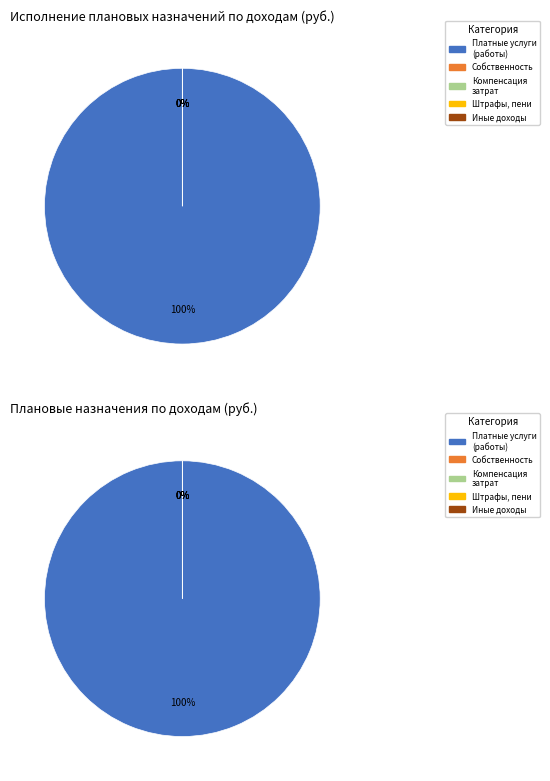

Which category has the biggest portion of the pie?

Доходы от оказания платных услуг (работ)